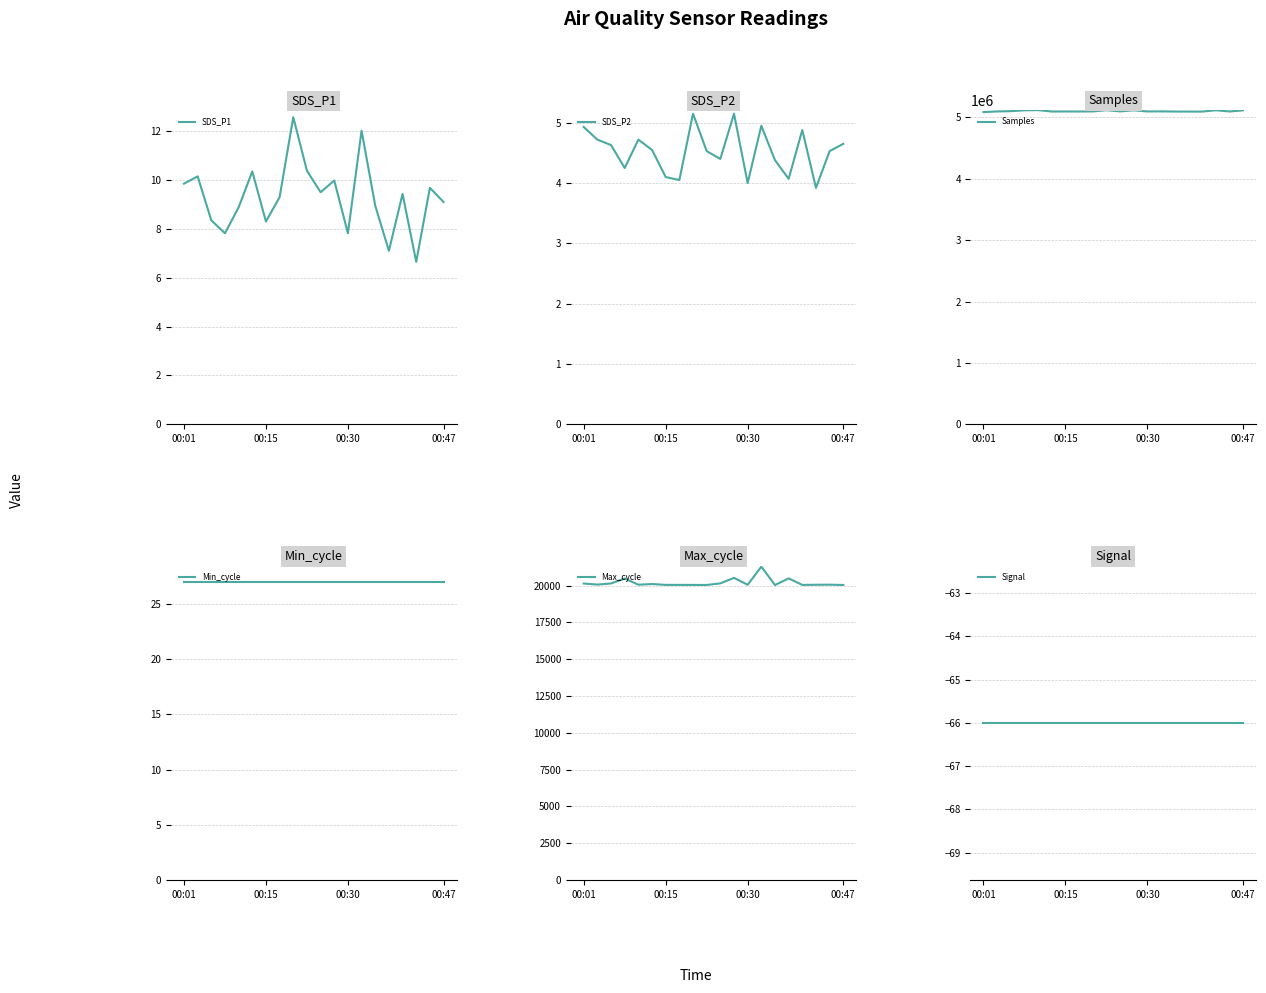

Reading left to right, transcribe all the data shown in this chart.

SDS_P1: 9.8	10.2	8.3	7.8	8.9	10.3	8.3	9.3	12.6	10.4	9.5	10.0	7.8	12.0	8.9	7.1	9.4	6.7	9.7	9.1
SDS_P2: 4.9	4.7	4.6	4.2	4.7	4.5	4.1	4.0	5.2	4.5	4.4	5.2	4.0	5.0	4.4	4.1	4.9	3.9	4.5	4.7
Samples: 5087030.0	5097546.0	5102311.0	5116334.0	5119674.0	5096472.0	5097138.0	5096716.0	5098071.0	5118054.0	5098812.0	5116110.0	5097527.0	5098730.0	5096039.0	5095486.0	5095044.0	5117513.0	5097120.0	5115786.0
Min_cycle: 27.0	27.0	27.0	27.0	27.0	27.0	27.0	27.0	27.0	27.0	27.0	27.0	27.0	27.0	27.0	27.0	27.0	27.0	27.0	27.0
Max_cycle: 20138.0	20066.0	20142.0	20482.0	20057.0	20103.0	20046.0	20045.0	20043.0	20039.0	20149.0	20521.0	20054.0	21285.0	20035.0	20487.0	20043.0	20054.0	20059.0	20039.0
Signal: -66.0	-66.0	-66.0	-66.0	-66.0	-66.0	-66.0	-66.0	-66.0	-66.0	-66.0	-66.0	-66.0	-66.0	-66.0	-66.0	-66.0	-66.0	-66.0	-66.0